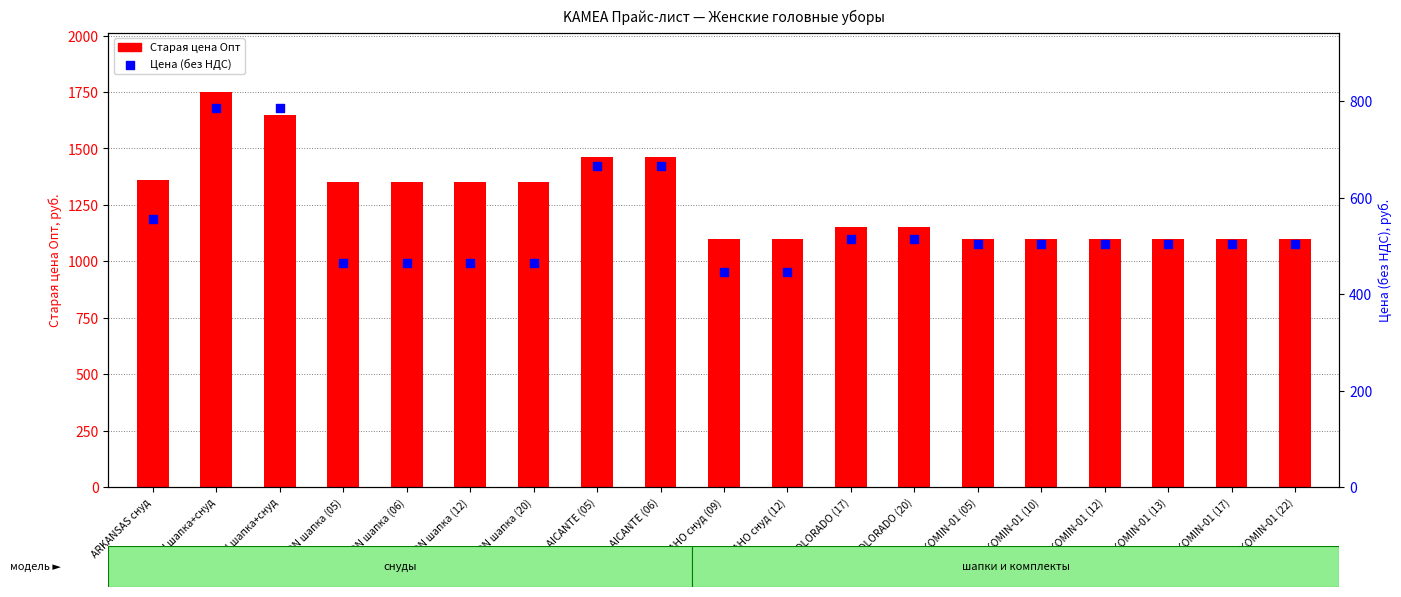

What are all the series names shown in the legend?

Старая цена Опт, Цена (без НДС)